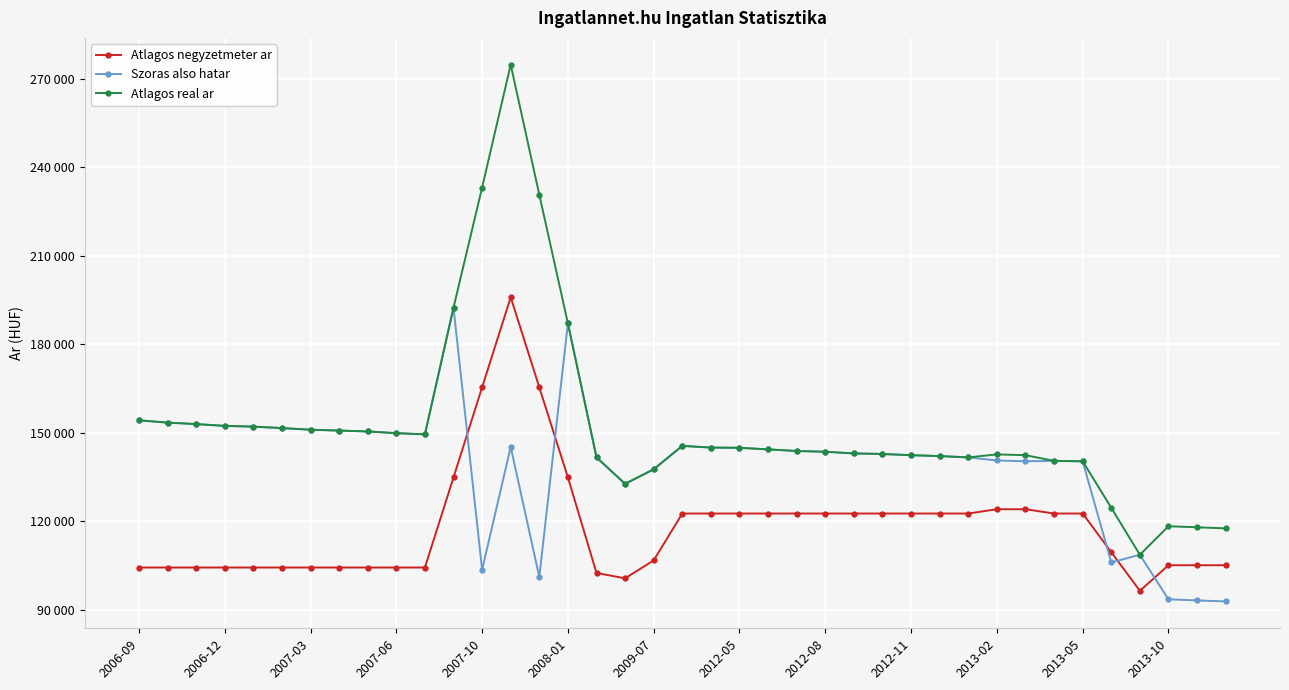

After their last crossing, which series has the higher values: Atlagos negyzetmeter ar or Szoras also hatar?

Atlagos negyzetmeter ar